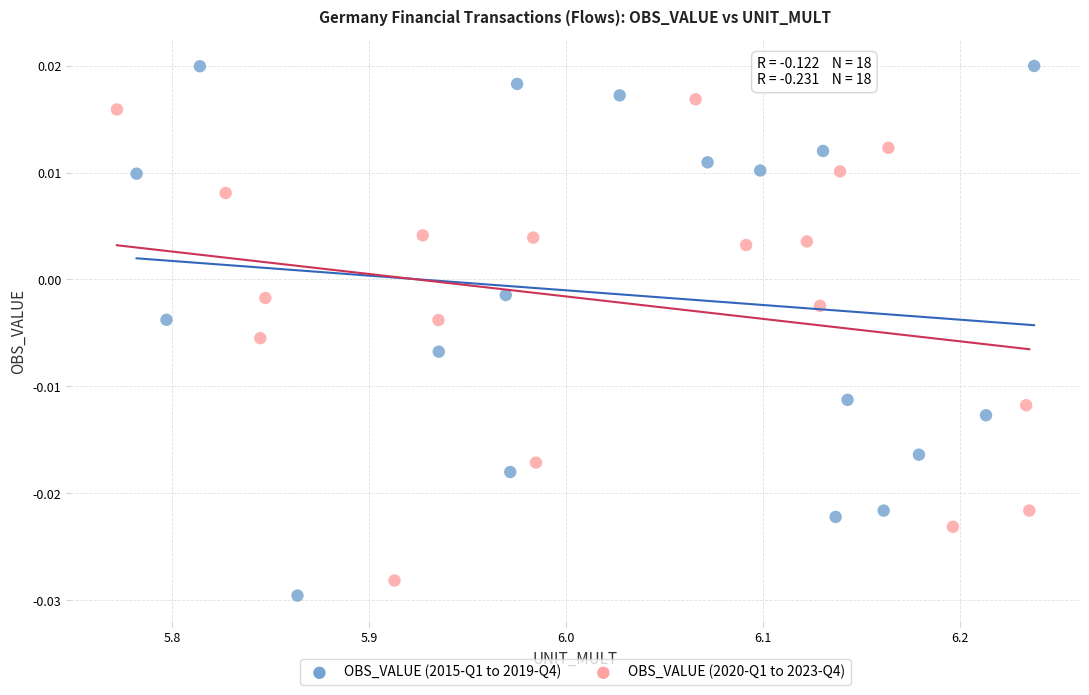

Which series has the largest Y range (max minus min)?

OBS_VALUE (2015-Q1 to 2019-Q4)